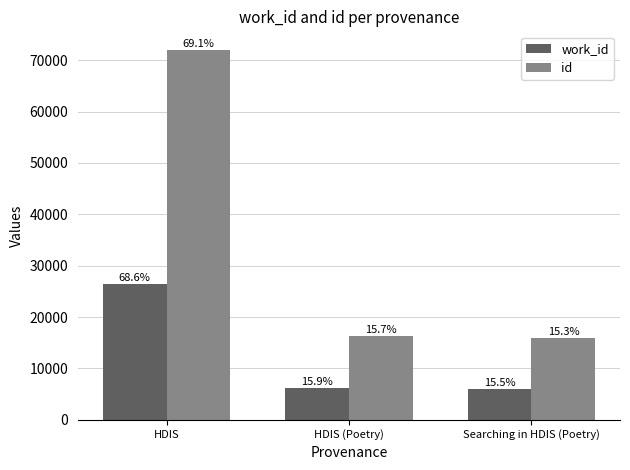

How many bars are there in each group?

2